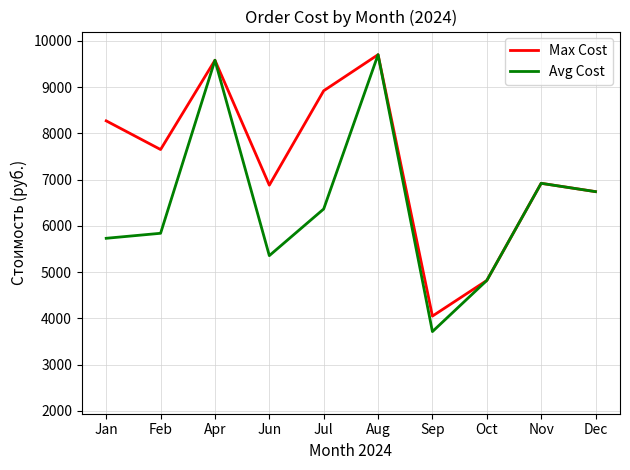

In Max Cost, how many points are lower than both neighbors (excluding endpoints)?

3